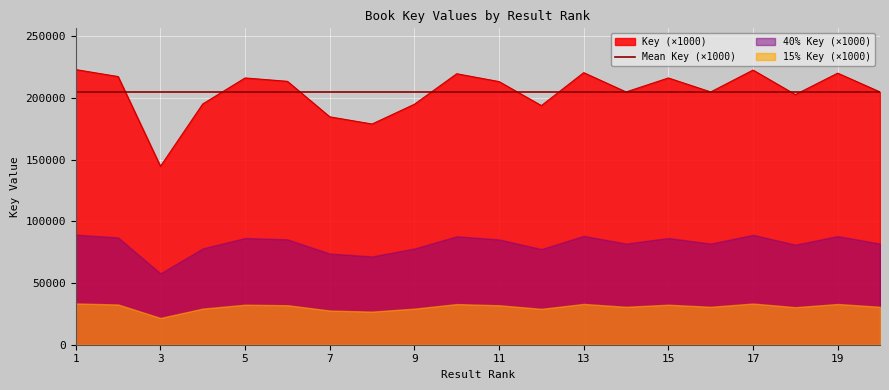

True or false: the data shows 219950.0 at 19.

True